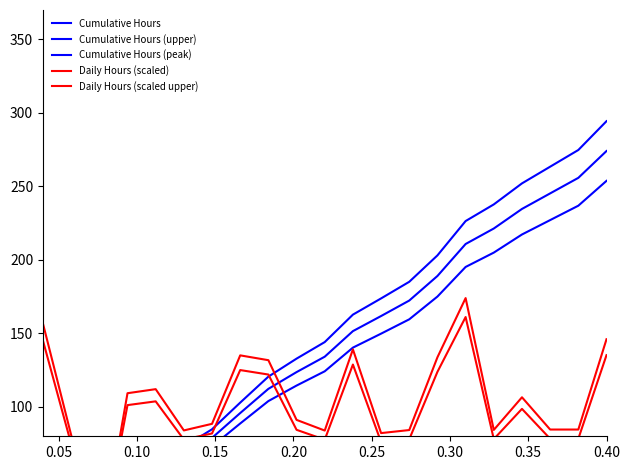

After their last crossing, which series has the higher values: Daily Hours (scaled upper) or Cumulative Hours?

Cumulative Hours